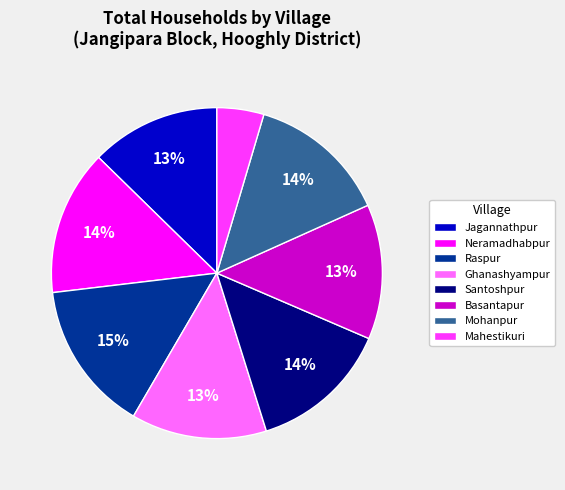

Do Neramadhabpur and Mahestikuri together represent more than half of the pie?

No